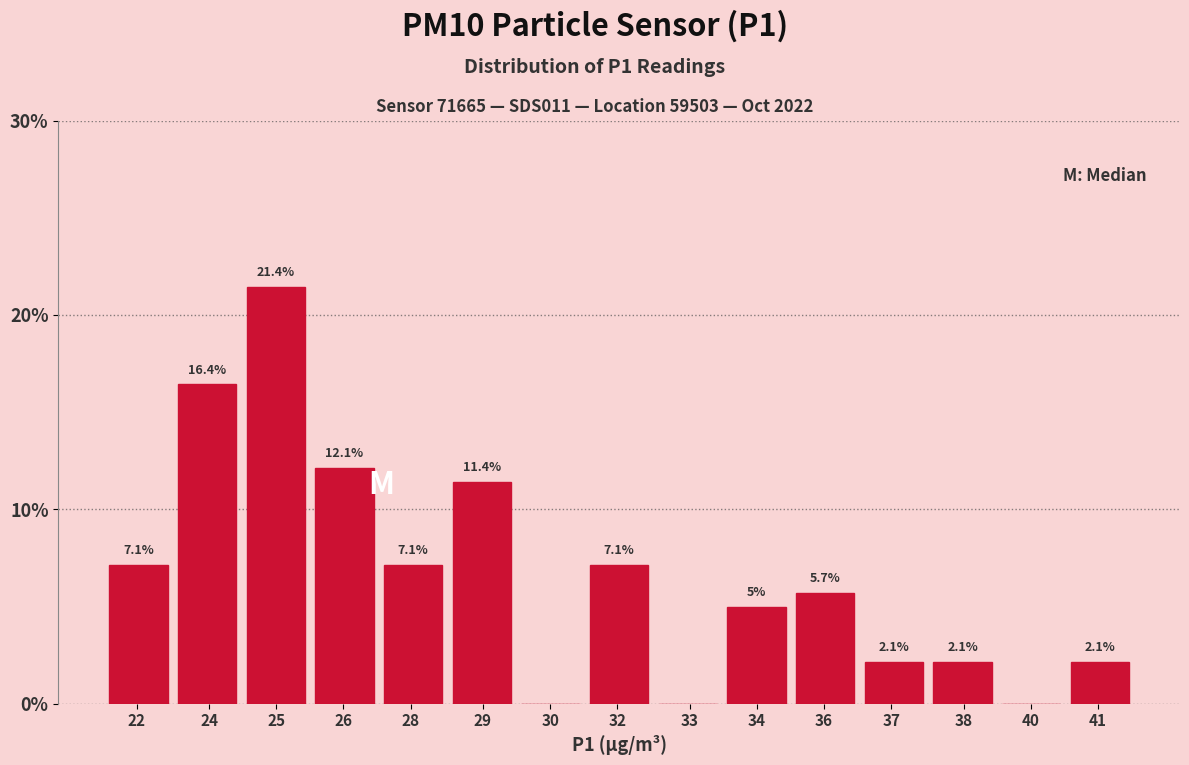

Reading right to left, list all the values displayed in this chart.

41=2.1	40=0.0	38=2.1	37=2.1	36=5.7	34=5.0	33=0.0	32=7.1	30=0.0	29=11.4	28=7.1	26=12.1	25=21.4	24=16.4	22=7.1